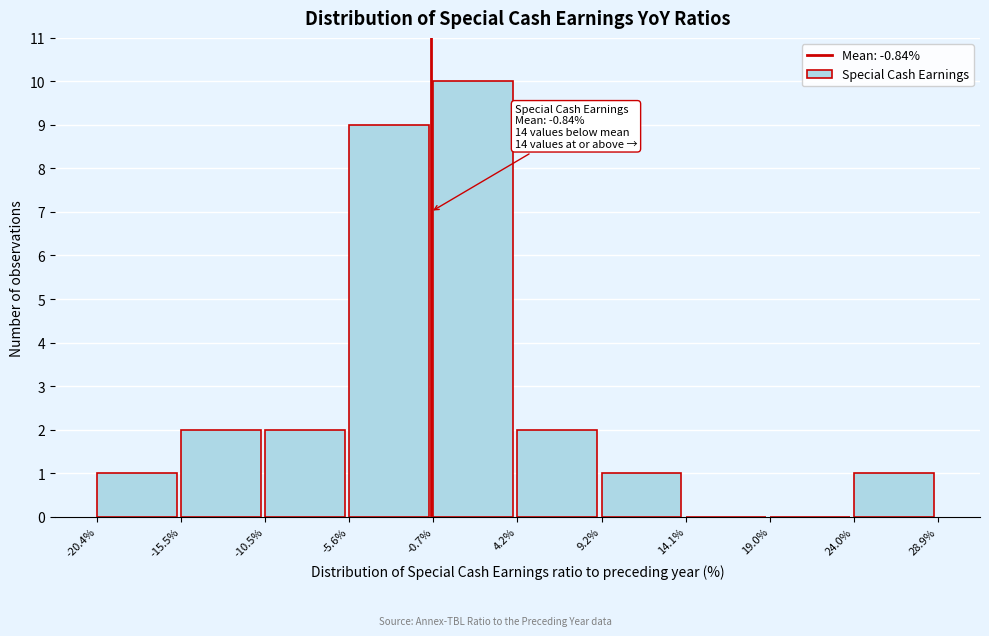

Which range on the x-axis has the tallest bar?

-0.7% to 4.2%